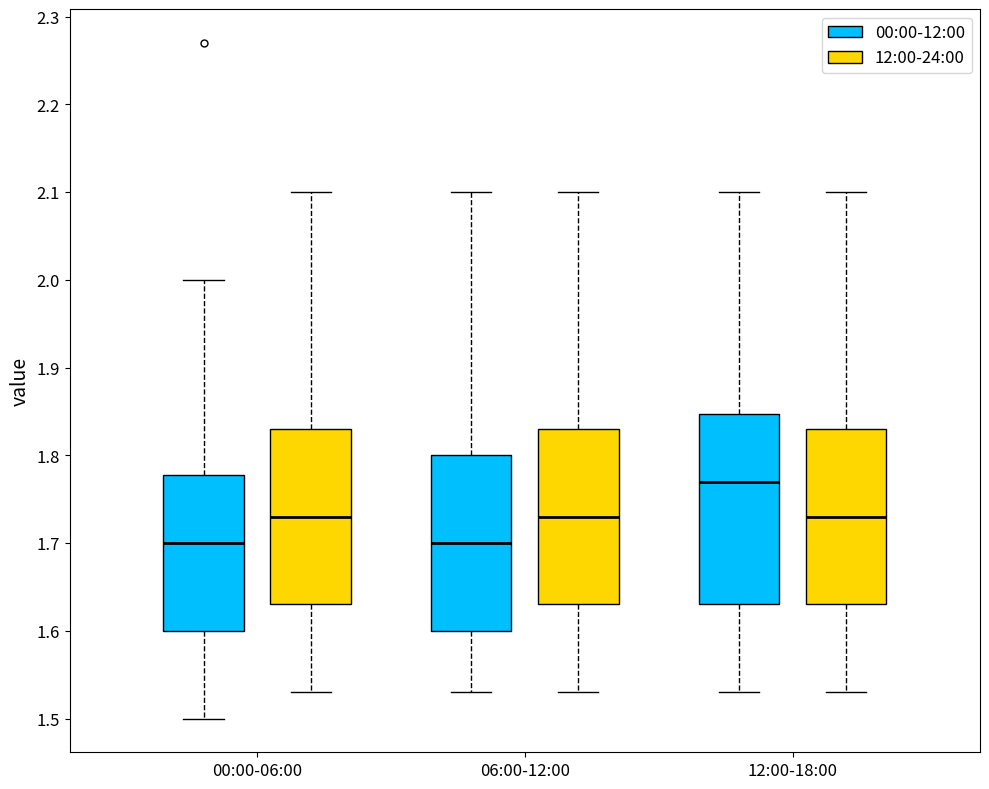

Reading left to right, transcribe this box plot: for each box, give where its median line is, the range the box spans, and where its two whiskers end, as read against the y-axis. The values are not printed on the chart, so give them approximately, as read against the axis.

00:00-06:00 (00:00-12:00): median 1.70, box 1.60 to 1.78, whiskers 1.50 to 2.00
00:00-06:00 (12:00-24:00): median 1.73, box 1.63 to 1.83, whiskers 1.53 to 2.10
06:00-12:00 (00:00-12:00): median 1.70, box 1.60 to 1.80, whiskers 1.53 to 2.10
06:00-12:00 (12:00-24:00): median 1.73, box 1.63 to 1.83, whiskers 1.53 to 2.10
12:00-18:00 (00:00-12:00): median 1.77, box 1.63 to 1.85, whiskers 1.53 to 2.10
12:00-18:00 (12:00-24:00): median 1.73, box 1.63 to 1.83, whiskers 1.53 to 2.10